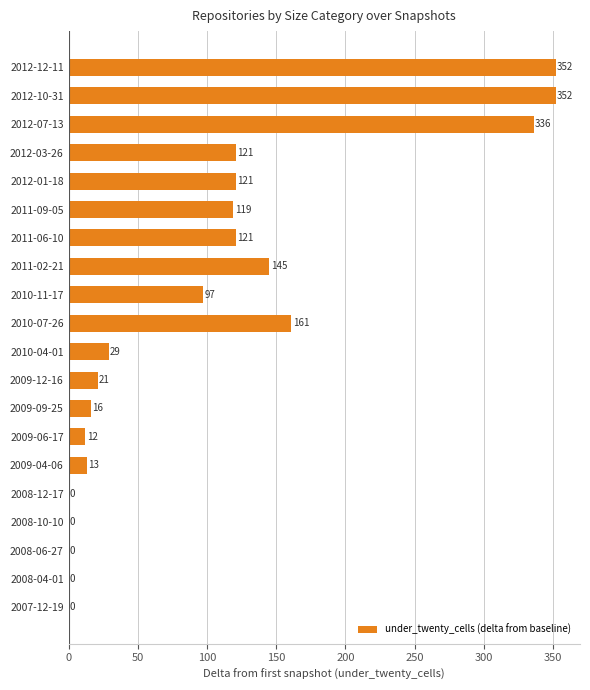

At which label is the value closest to 176?

2010-07-26